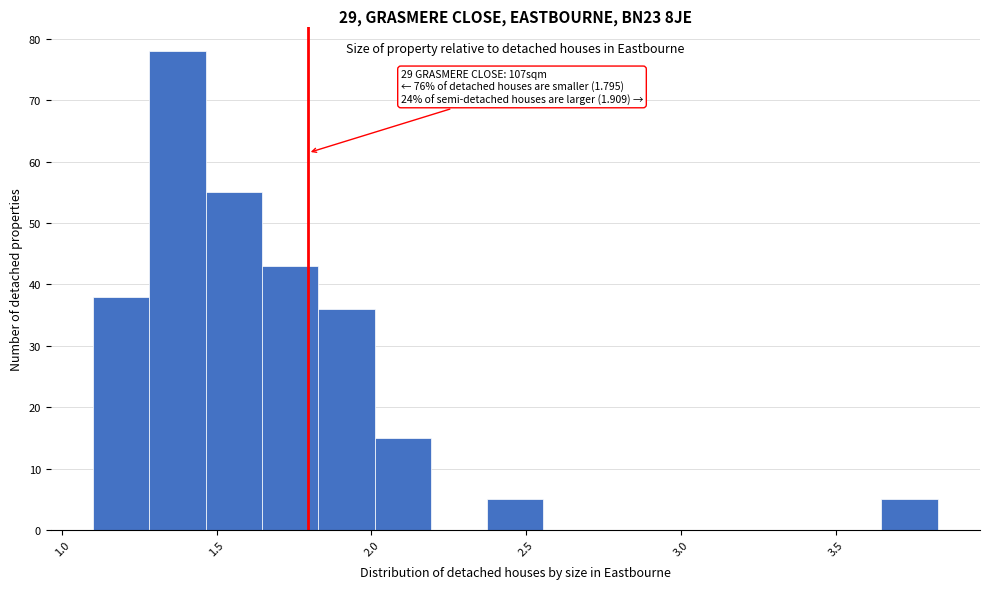

Around what value on the x-axis is the tallest bar? Give the approximate position of its centre, as read against the axis.

1.35